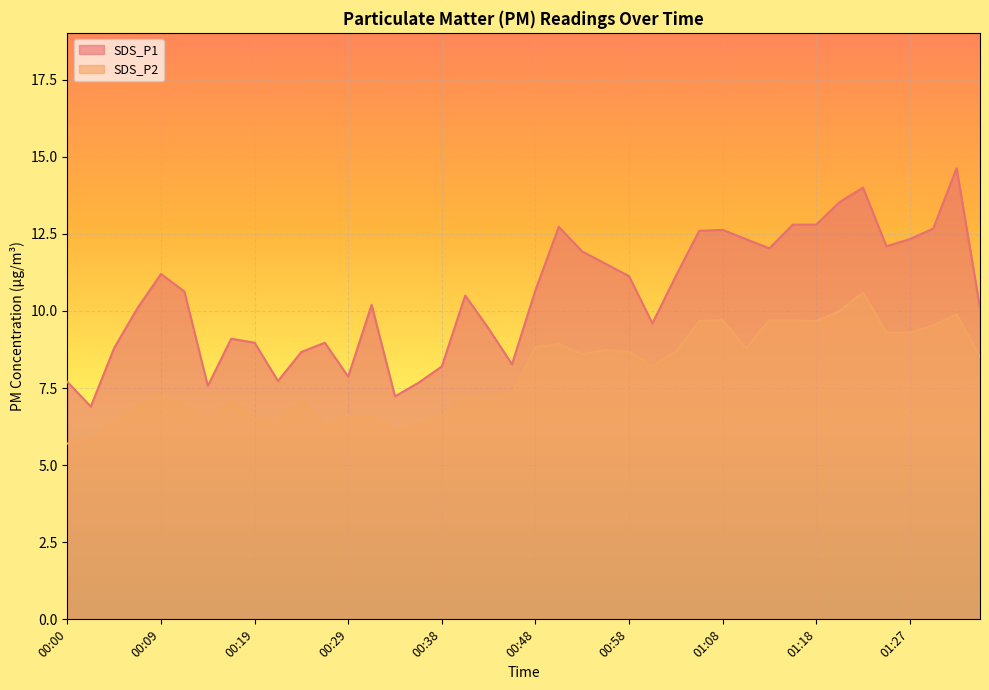

Count the number of categories in the chart.

40